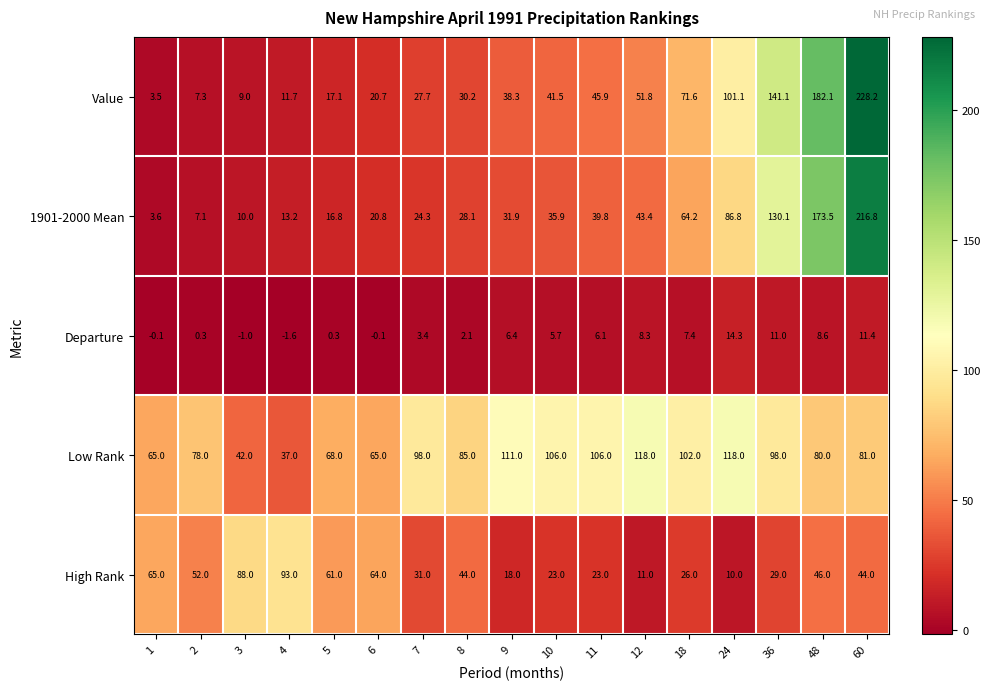

What is the difference between the maximum and minimum values in the Low Rank series?

81.0